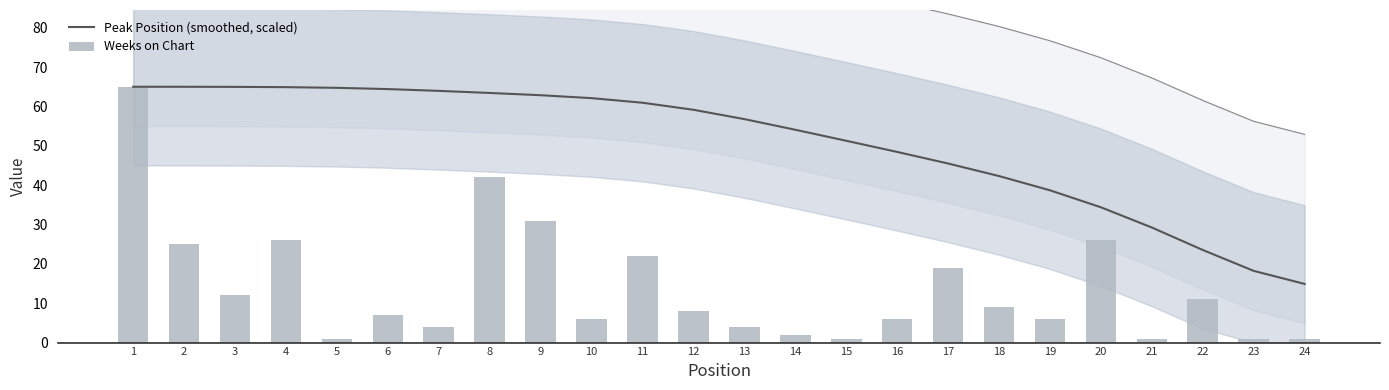

At how many categories does at least one series exceed 23?

22